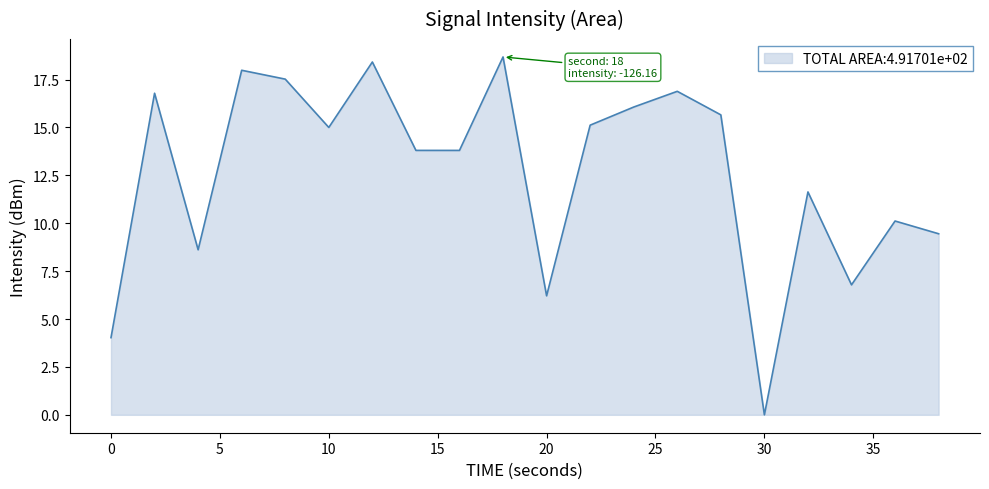

What is the difference between the maximum and minimum values?

18.7